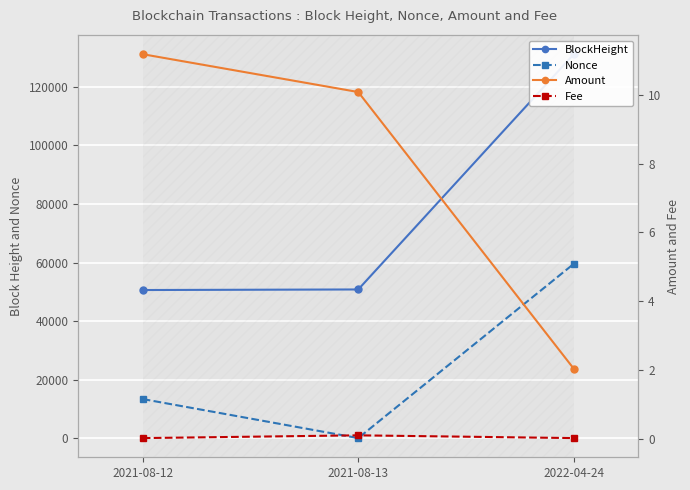

What is the label of the 1st point from the left?

2021-08-12